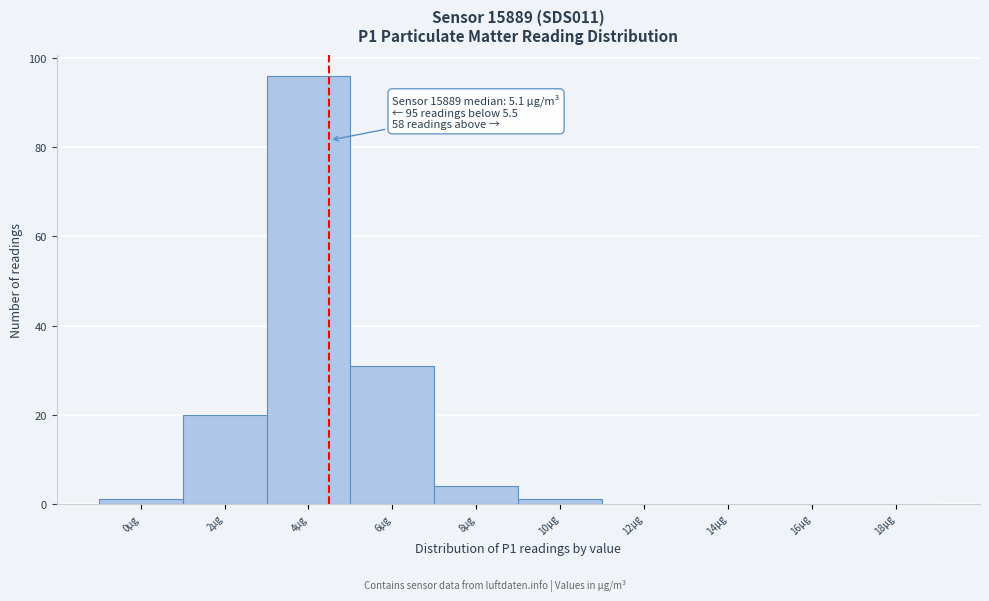

Reading left to right, what are all the values shown in this chart?

0µg=1	2µg=20	4µg=96	6µg=31	8µg=4	10µg=1	12µg=0	14µg=0	16µg=0	18µg=0